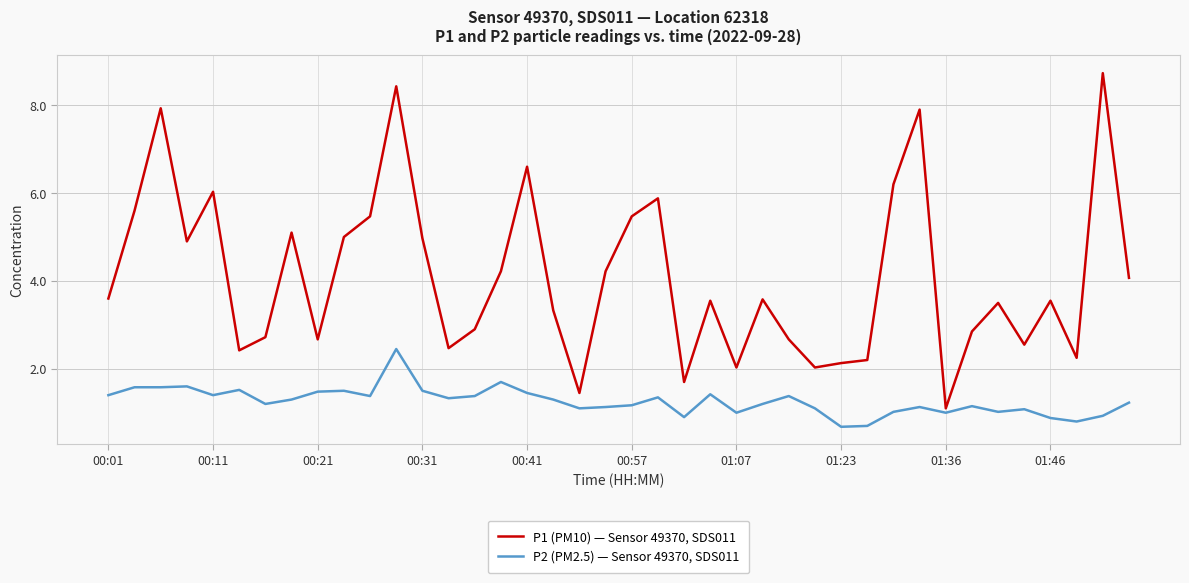

What is the maximum value shown in the chart?

8.7